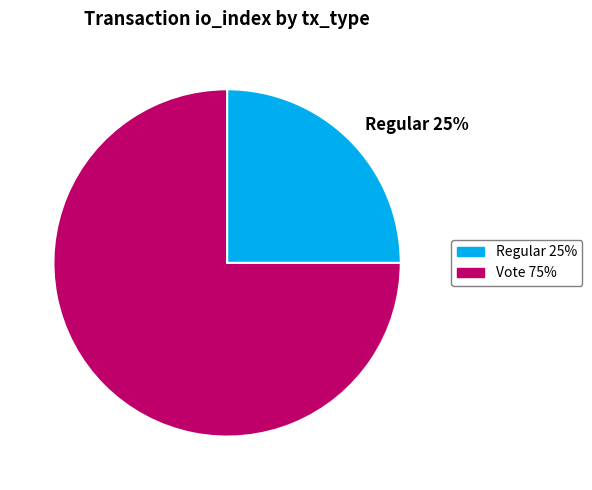

What is the smallest slice in the pie chart?

Regular